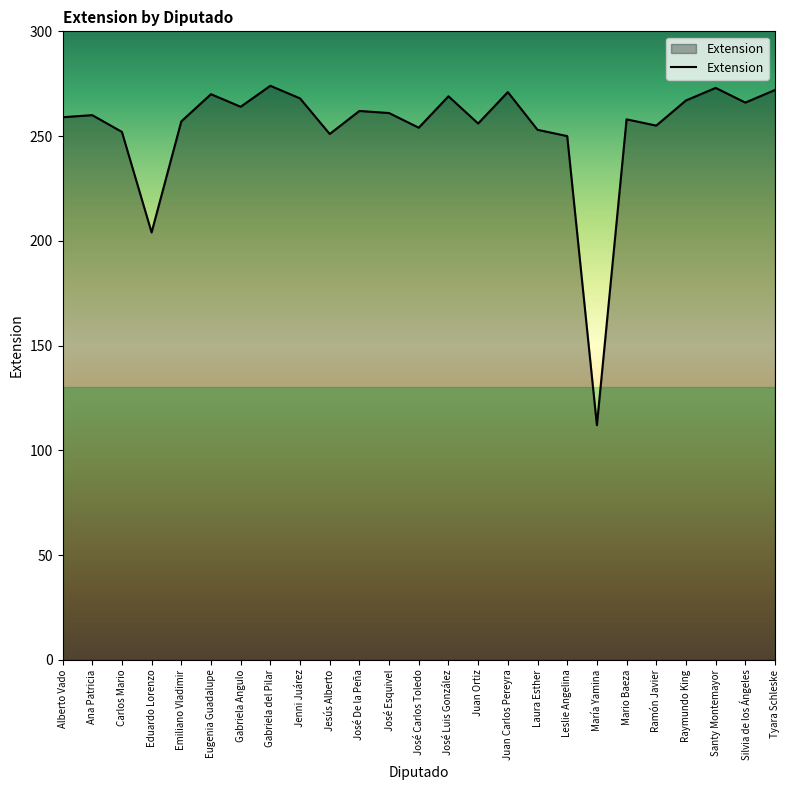

What is the ratio of the value at Silvia de los Ángeles to the value at Eugenia Guadalupe?

1.0